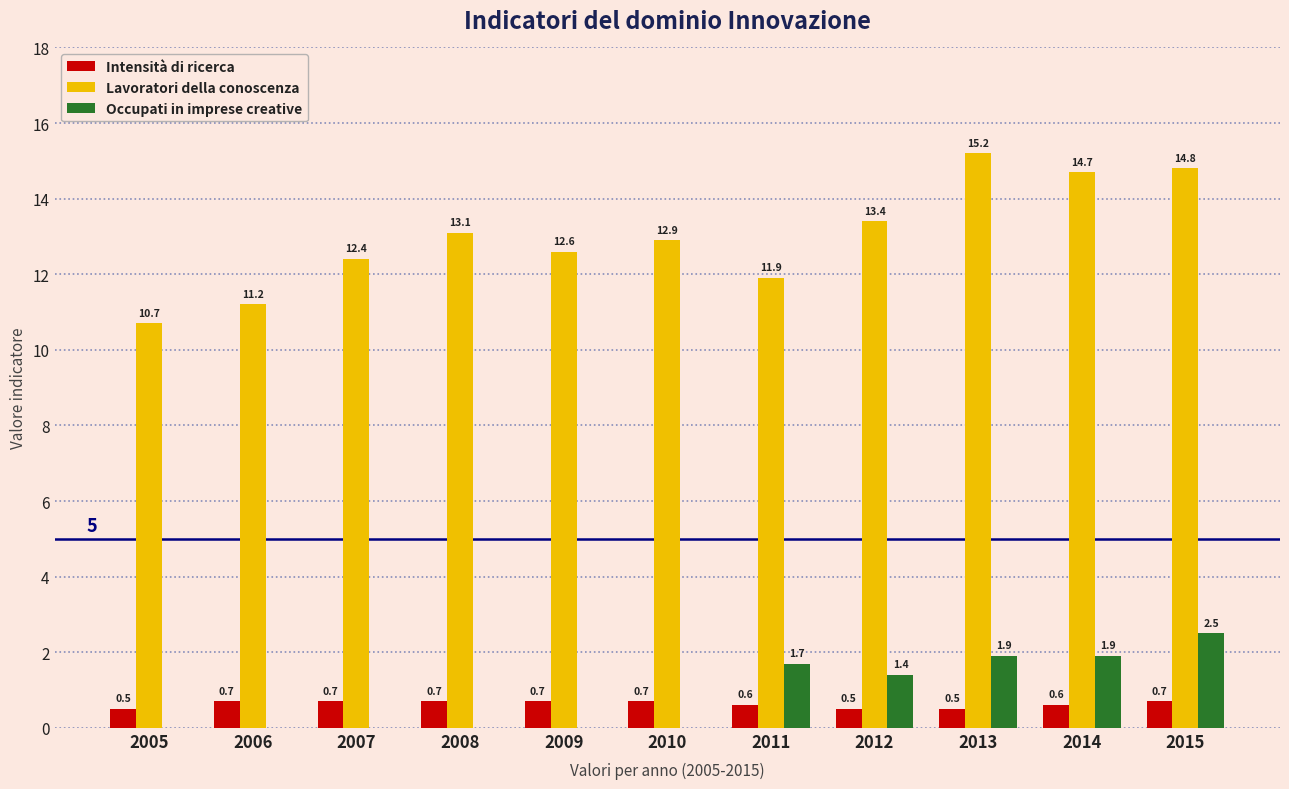

The value of Lavoratori della conoscenza at 2005 is 15.9. True or false?

False